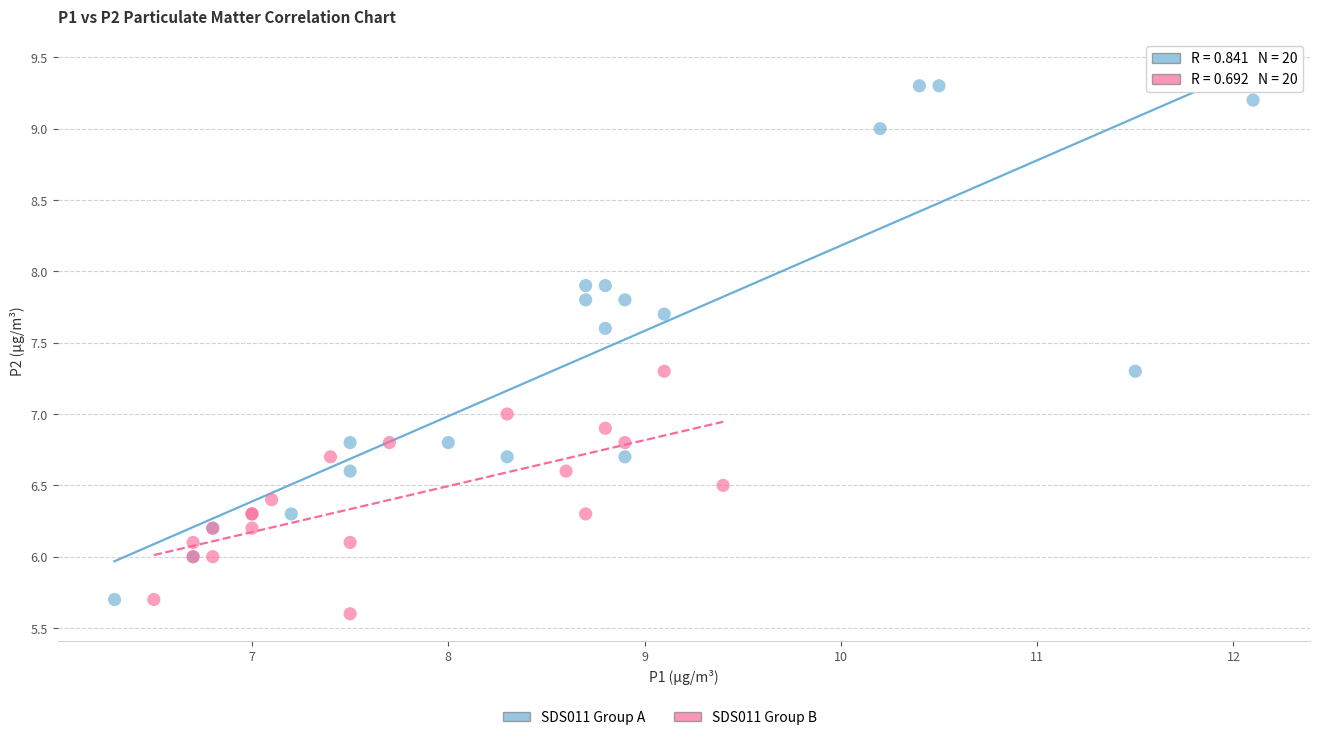

Which series has the largest Y range (max minus min)?

SDS011 Group A